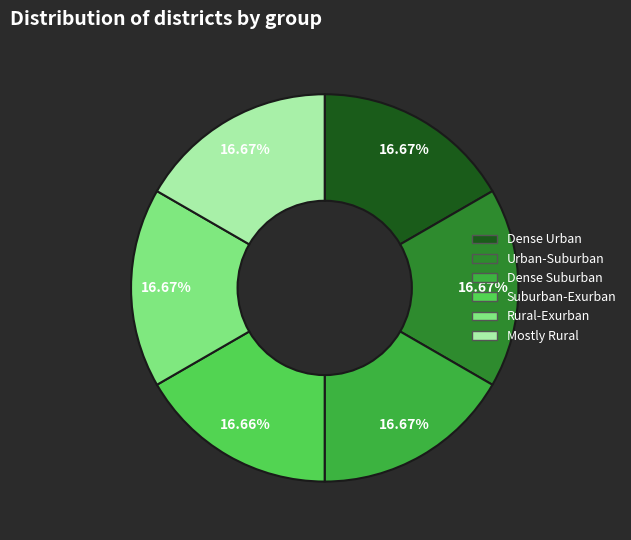

Is there any slice that represents more than half of the pie?

No